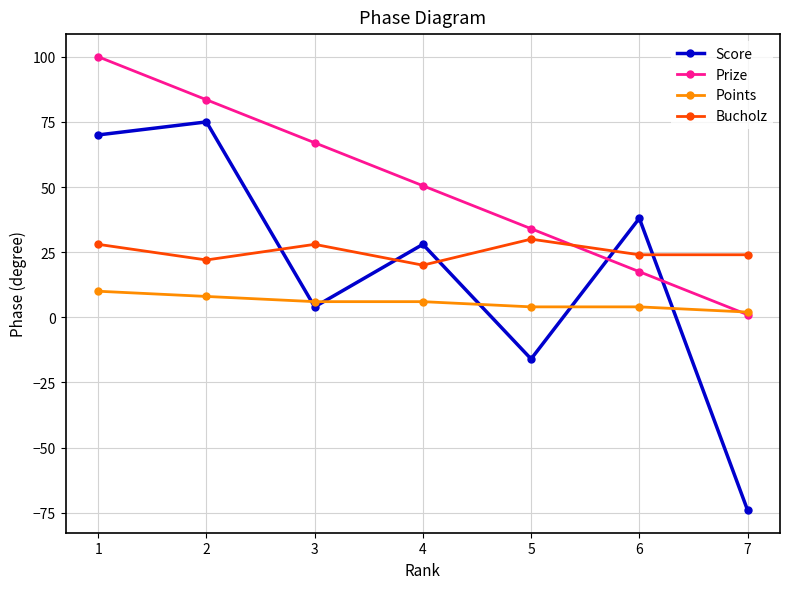

What is the greatest value displayed?

100.0